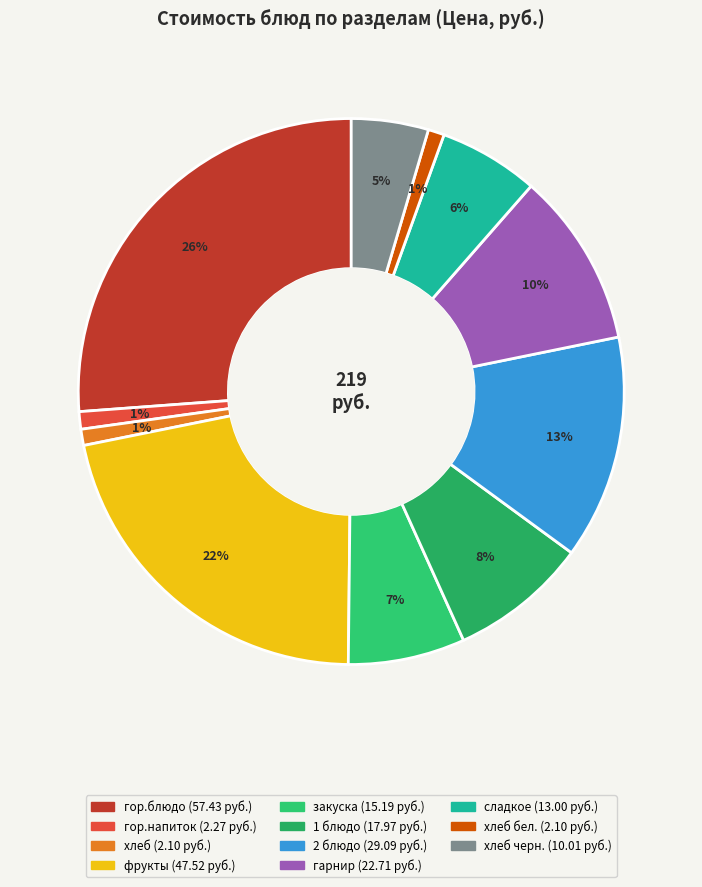

Is there a majority slice in this chart?

No